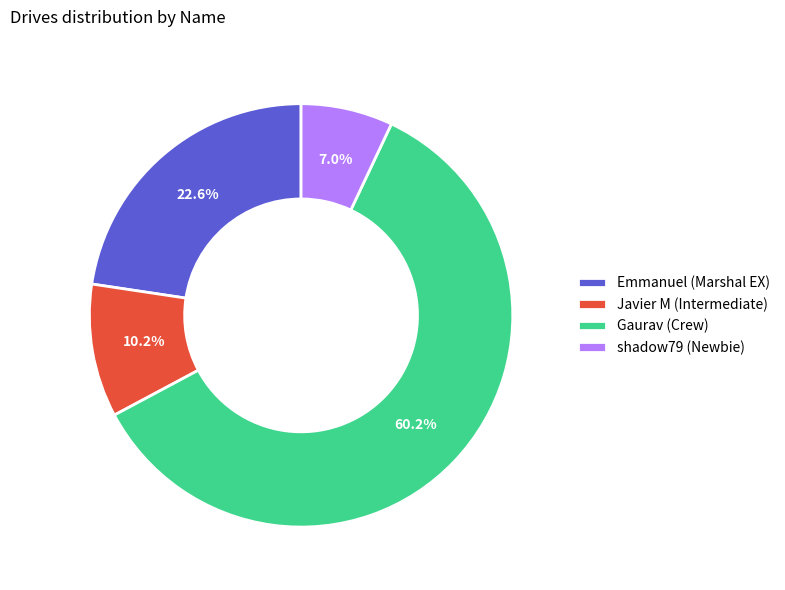

Which category accounts for the majority?

Gaurav (Crew)